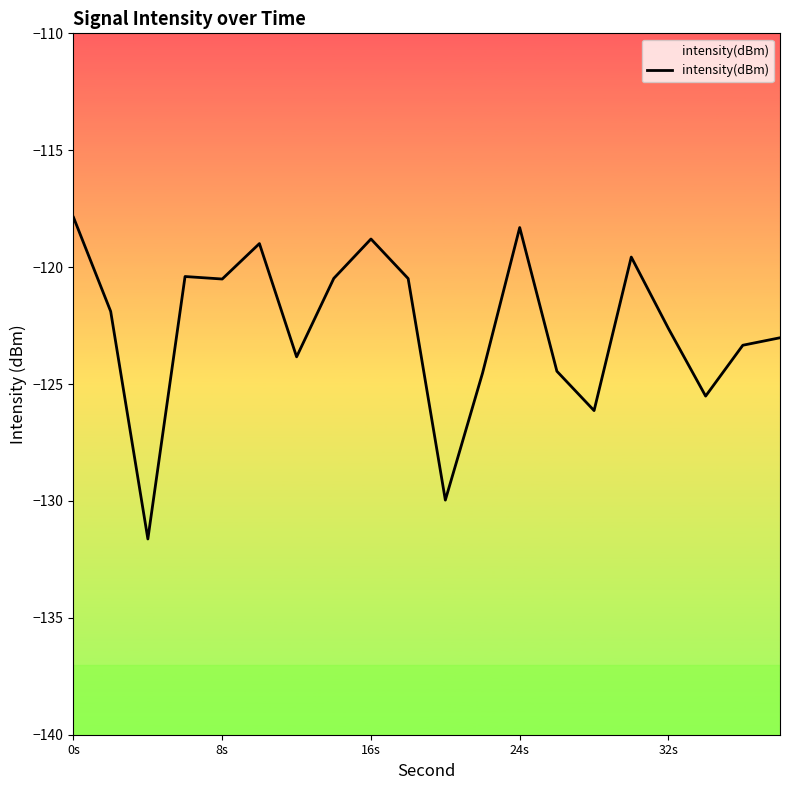

At which label does the data first exceed -121?

0s